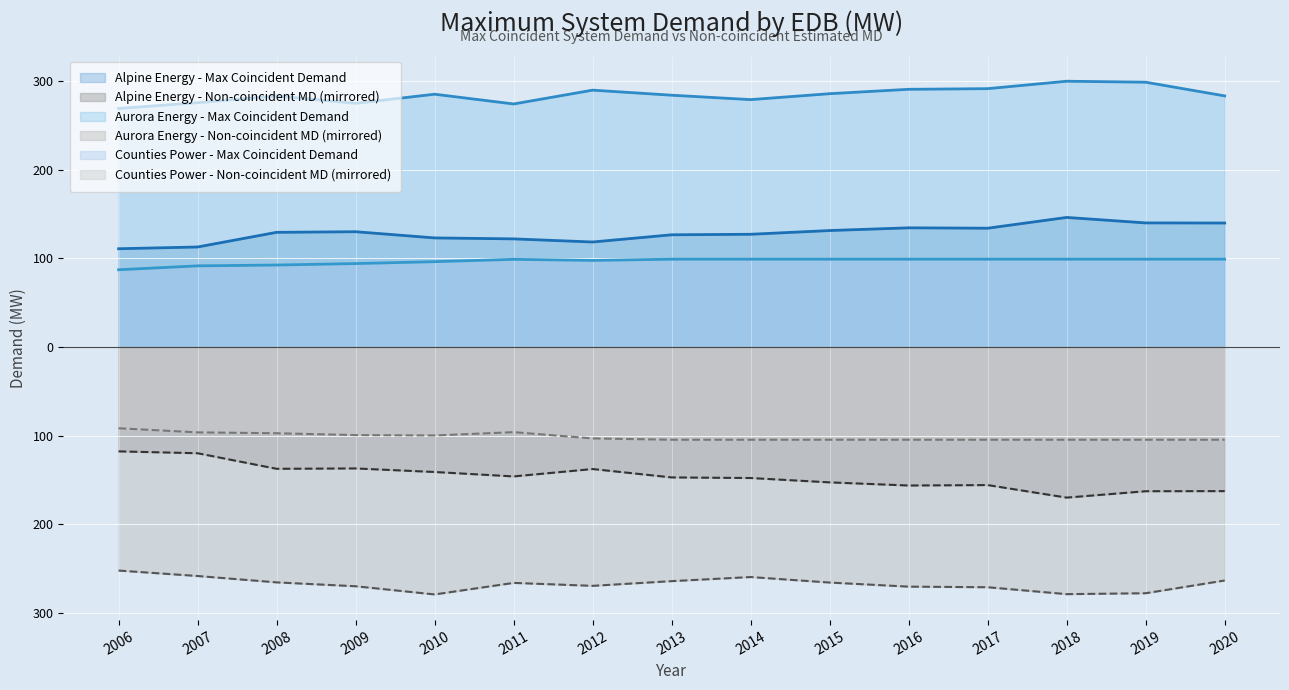

At which category does Aurora Energy - Non-coincident MD reach its first local peak?

2011